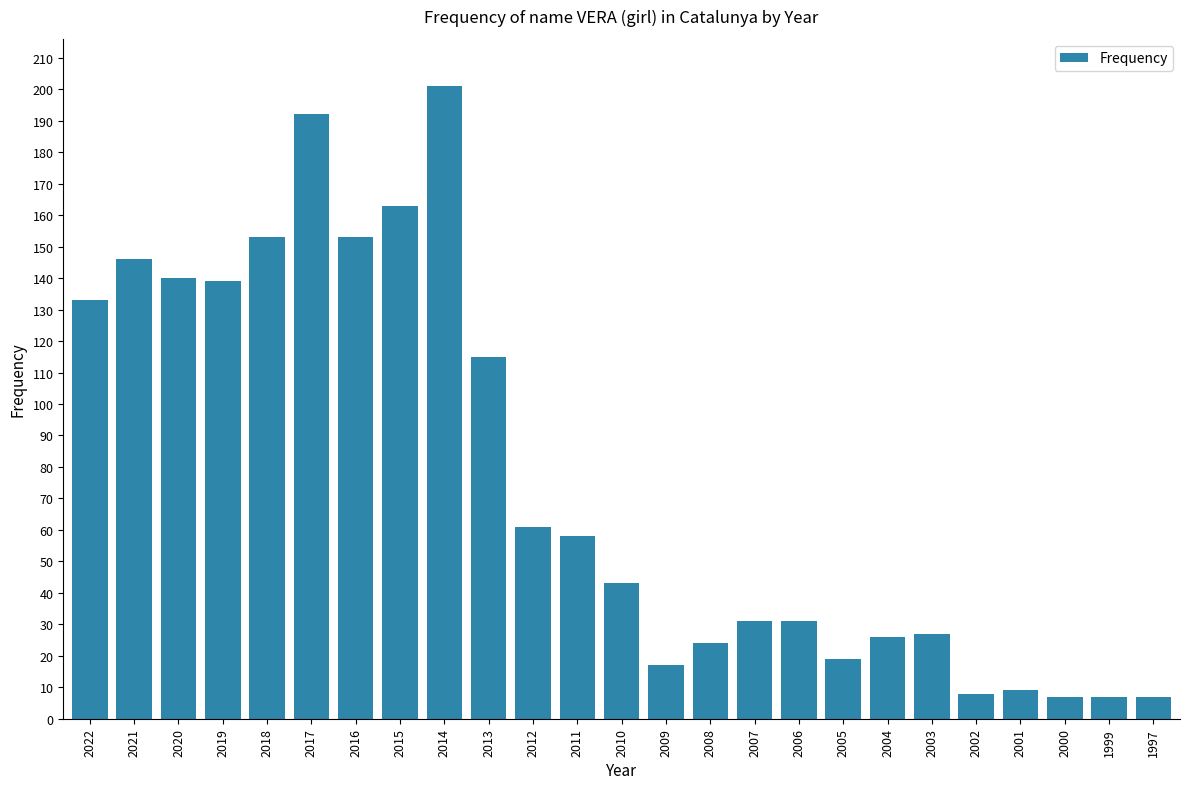

What is the smallest value displayed?

7